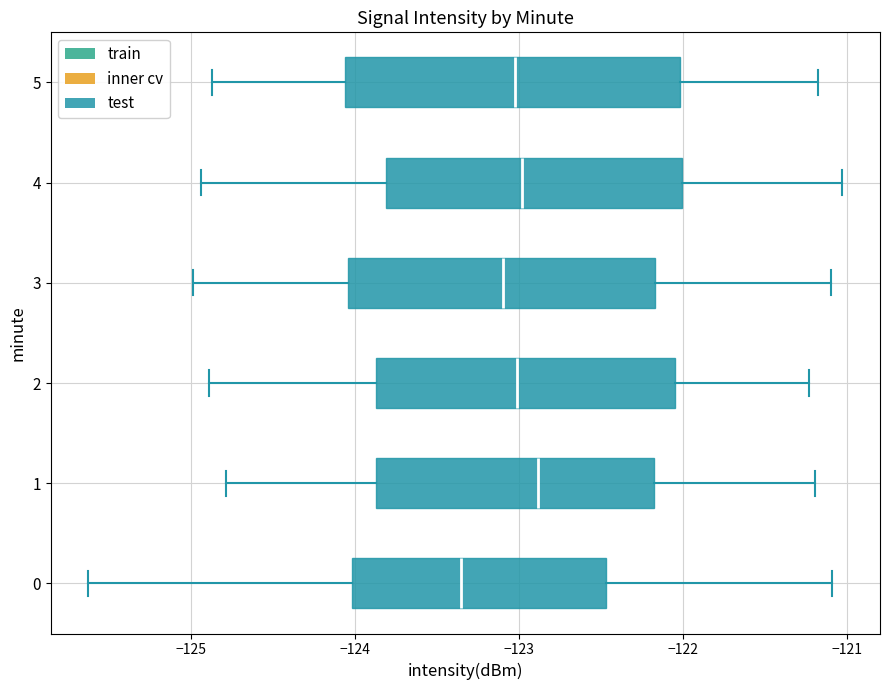

Comparing the boxes themselves (not the whiskers), which one is the widest?

5